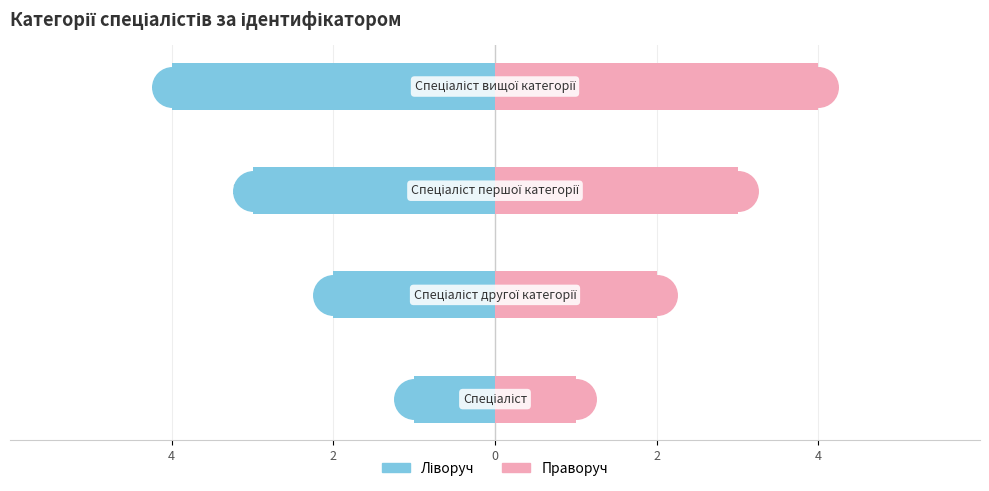

Which series contains the lowest Y value?

Ідентифікатор (ліворуч)